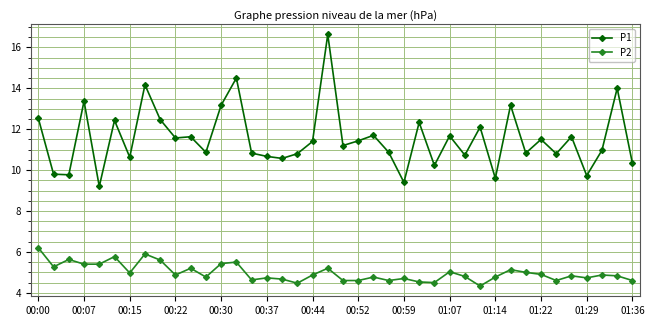

What is the difference between the maximum and minimum values in the P2 series?

1.9